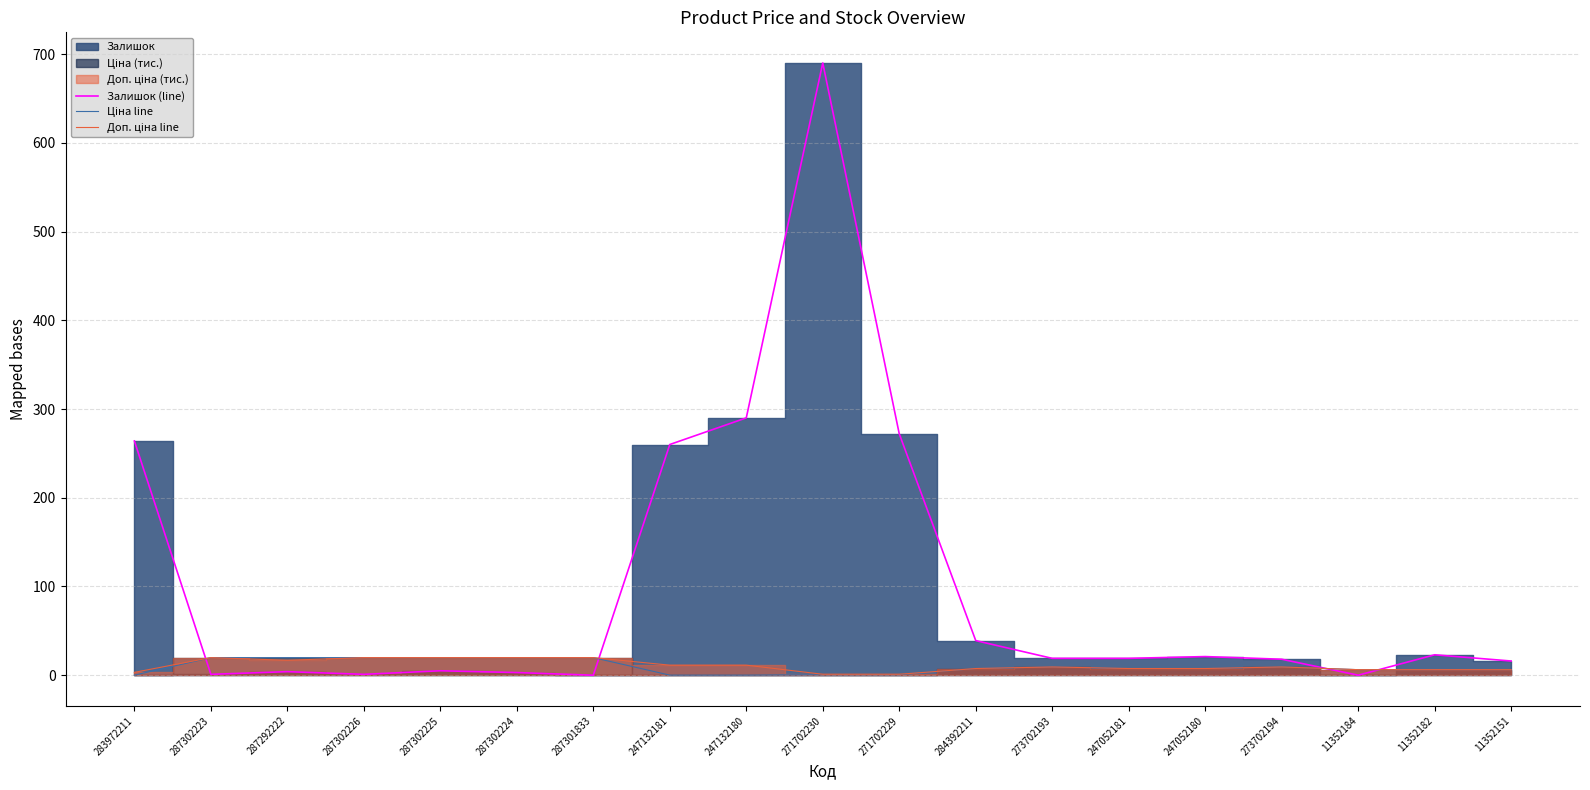

Is the value of Доп. ціна line at 271702230 greater than the value of Залишок (line) at 271702230?

No